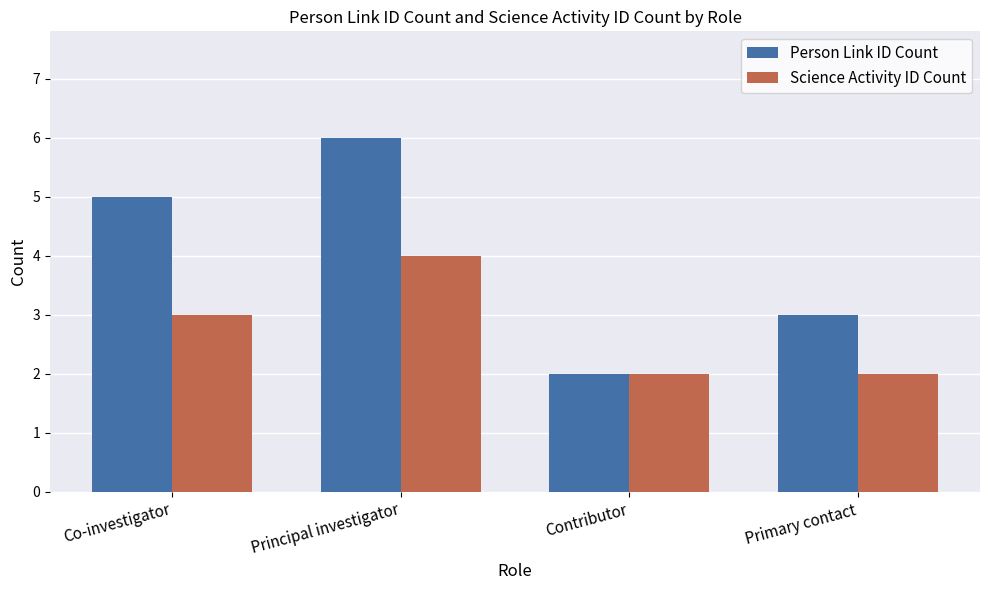

The value of Person Link ID Count at Contributor is 1. True or false?

False